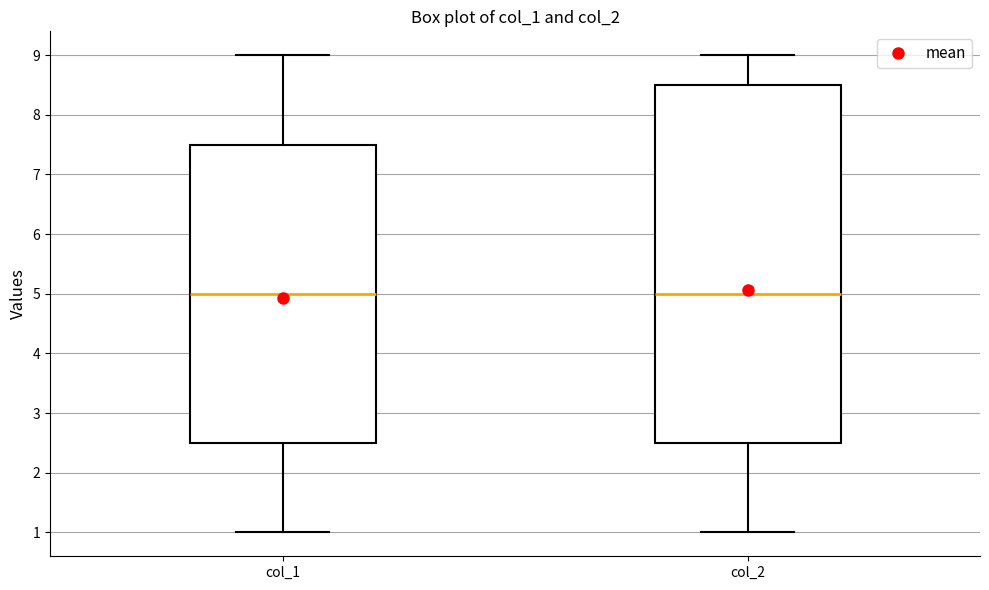

Which box is the tallest, from its lower edge to its upper edge?

col_2